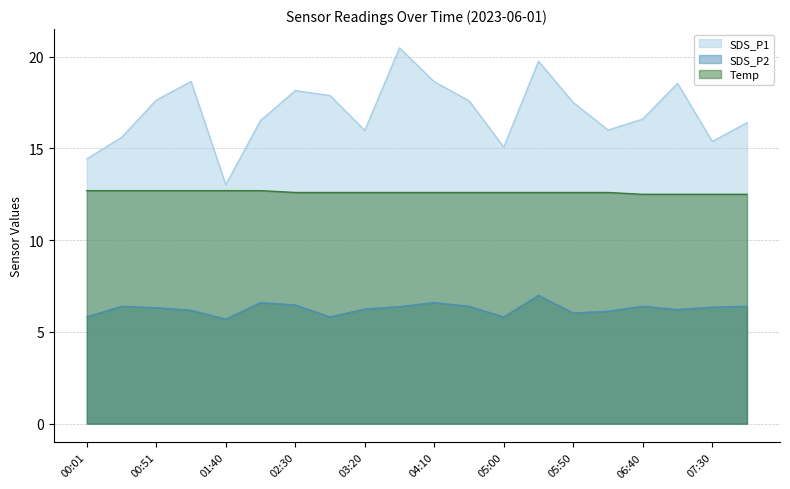

Rank the categories by SDS_P2 value from highest to lowest.

05:25, 02:05, 04:10, 02:30, 00:26, 04:35, 06:40, 07:55, 03:45, 07:30, 00:51, 03:20, 07:05, 01:16, 06:15, 05:50, 00:01, 02:55, 05:00, 01:40